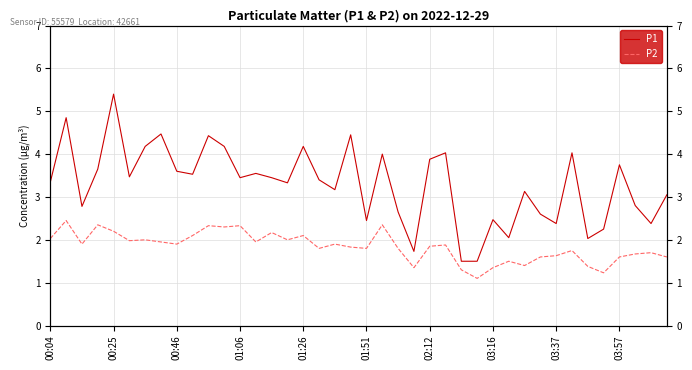

The value of P1 at 39 is 5.4. True or false?

False